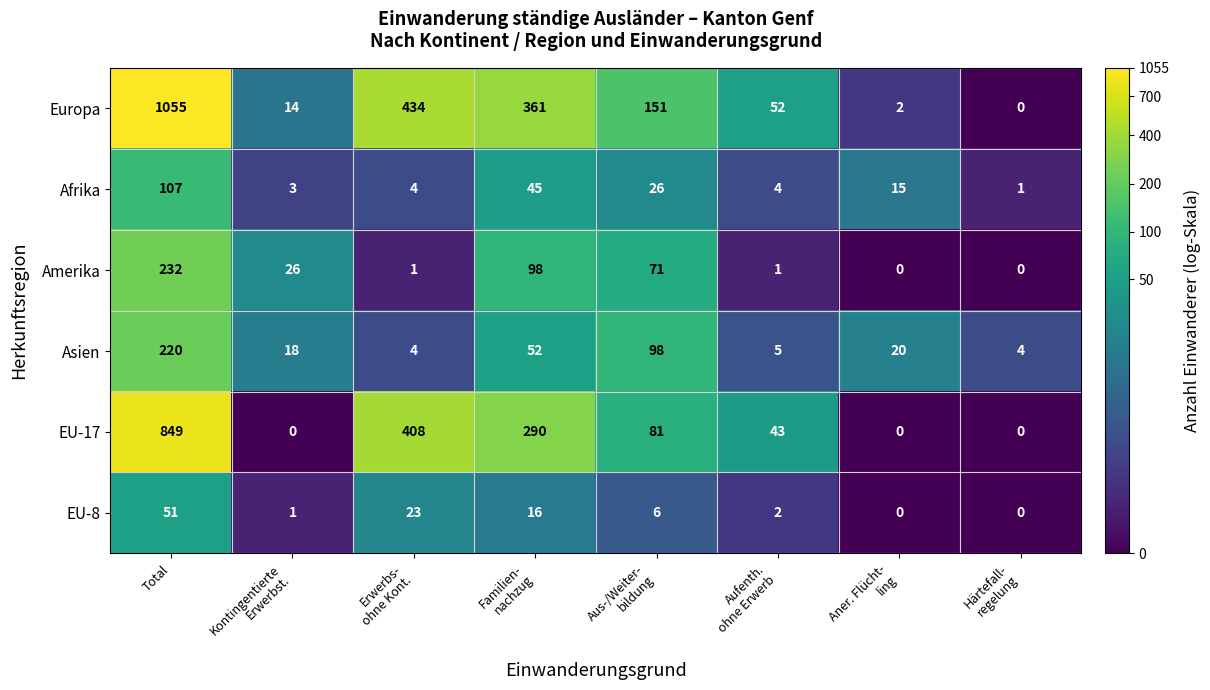

At which label does Afrika reach its peak?

Total